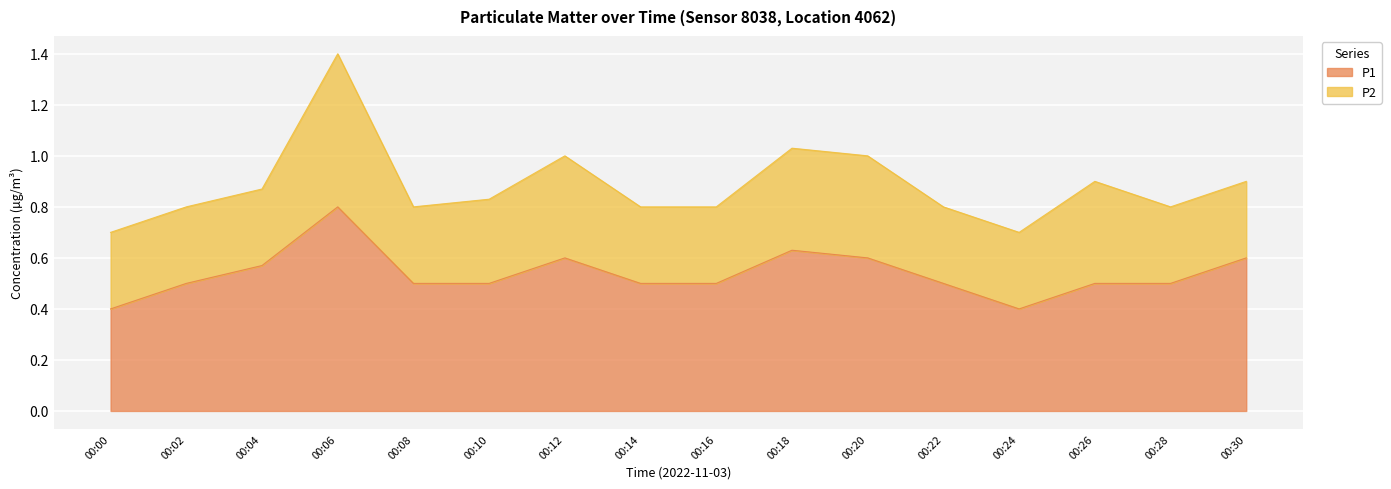

What is the value of the 7th point from the left?

0.6